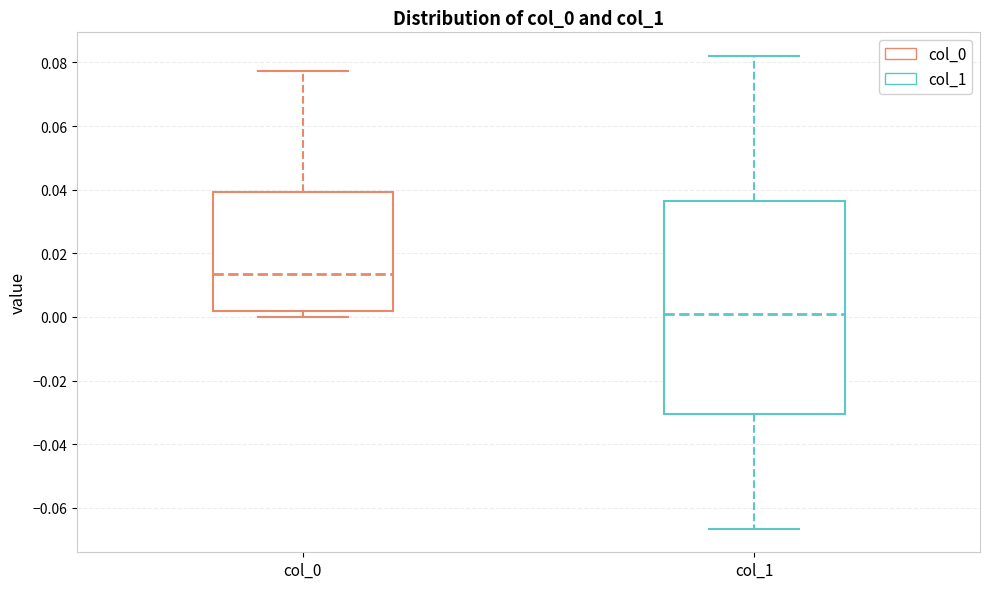

Which box is the tallest, from its lower edge to its upper edge?

col_1